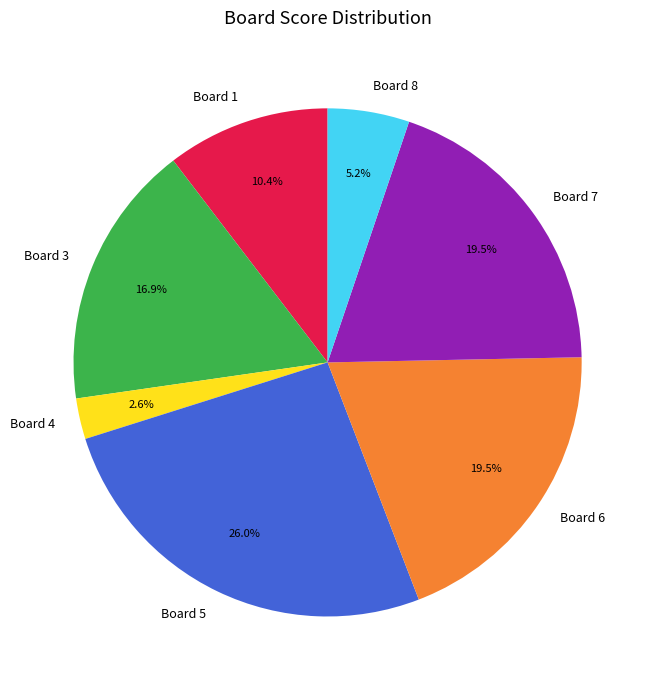

How many segments does this pie chart have?

7